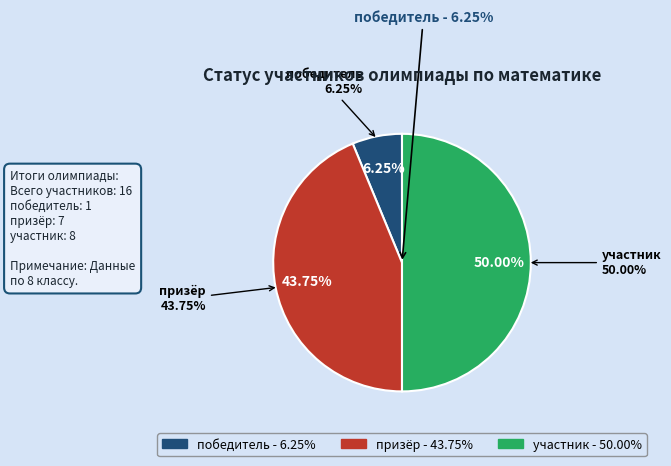

Do победитель and призёр together represent more than half of the pie?

No